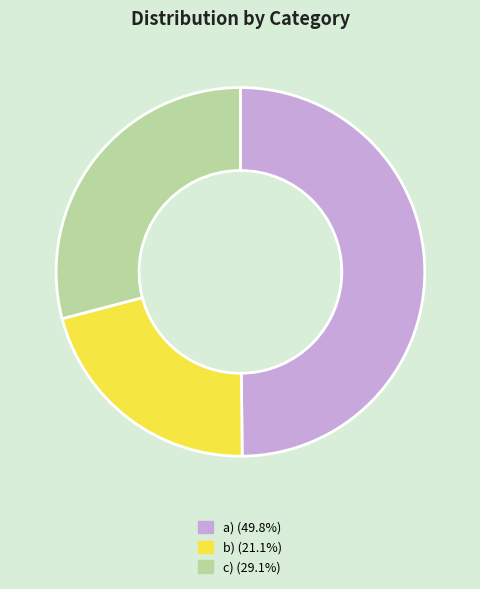

Which category has the smallest portion of the pie?

b)